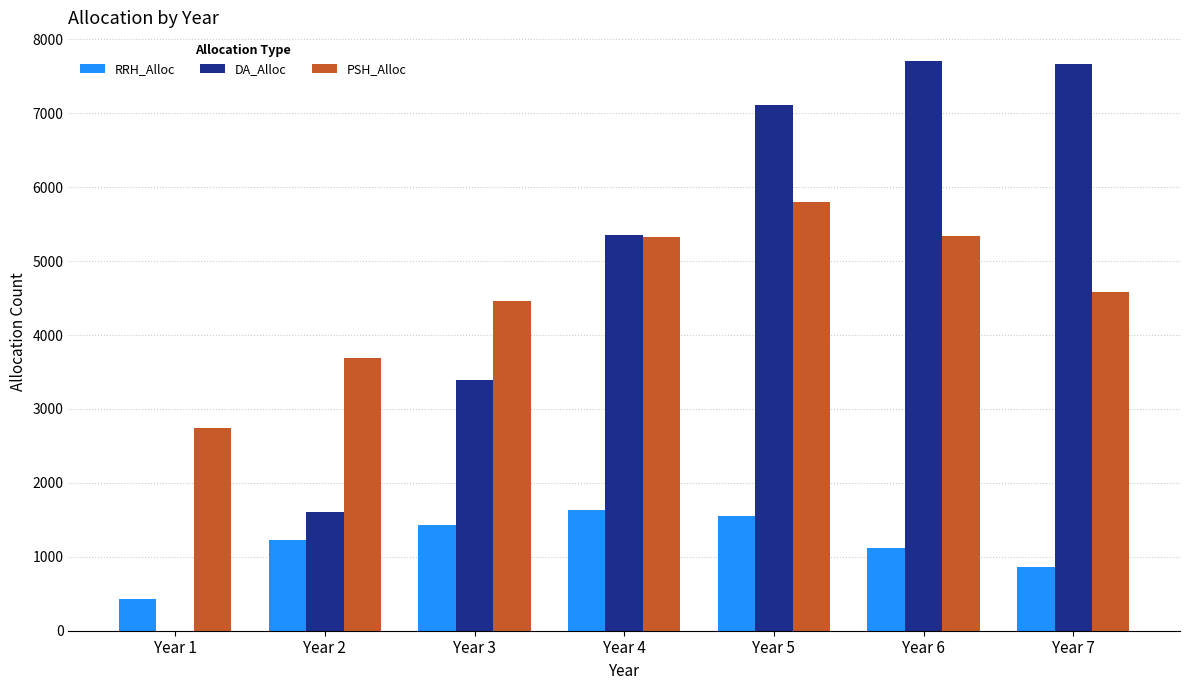

What is the sum of all RRH_Alloc values?

8260